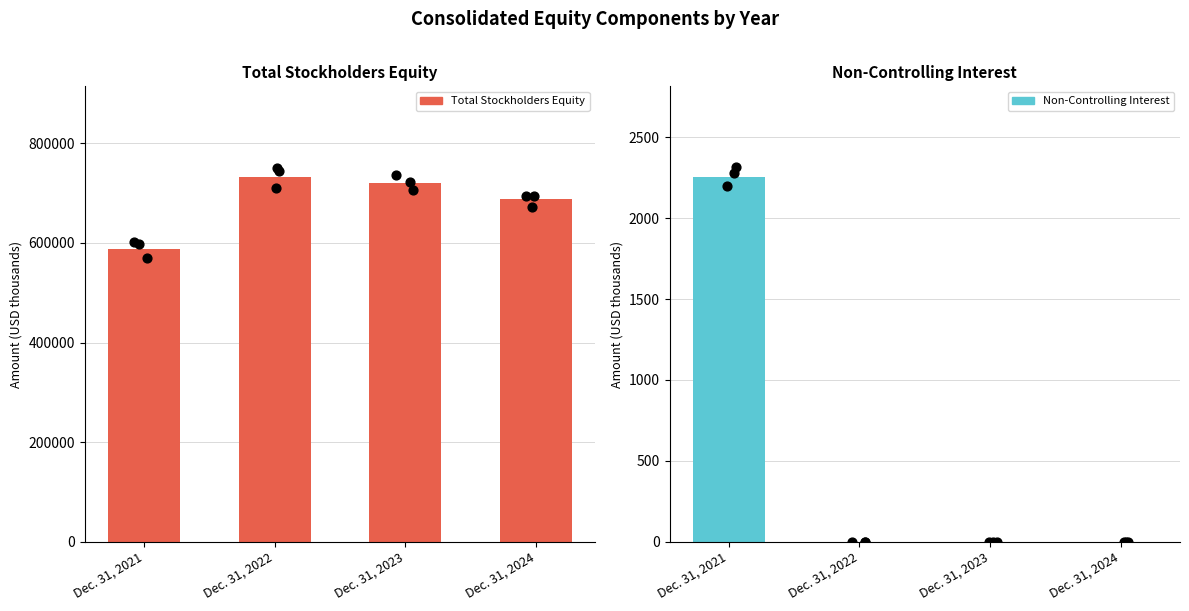

Which series contains the highest Y value?

Total Stockholders Equity